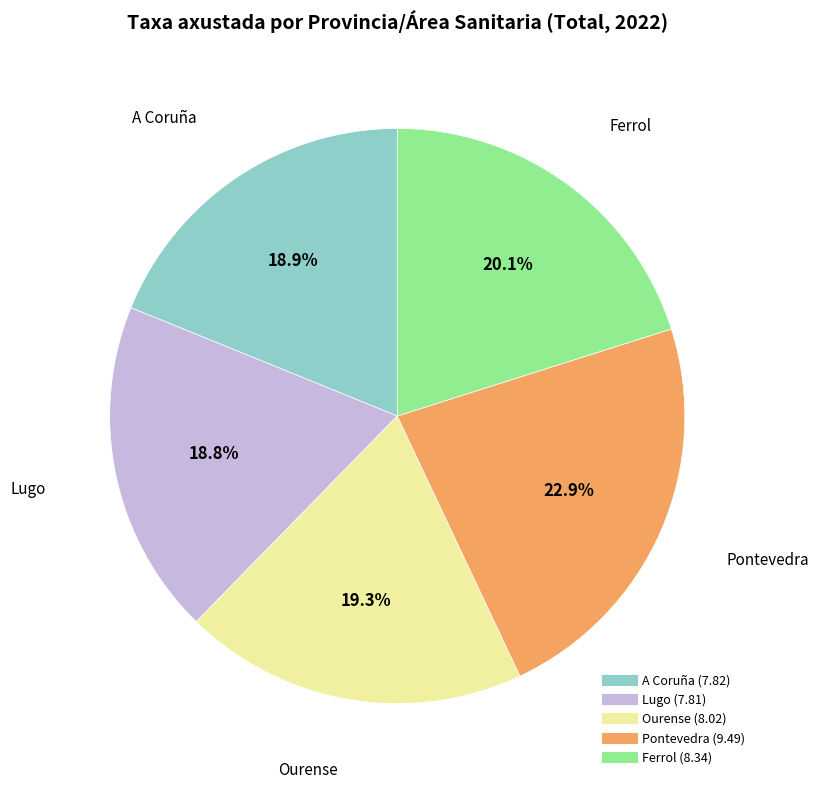

Is there any slice that represents more than half of the pie?

No